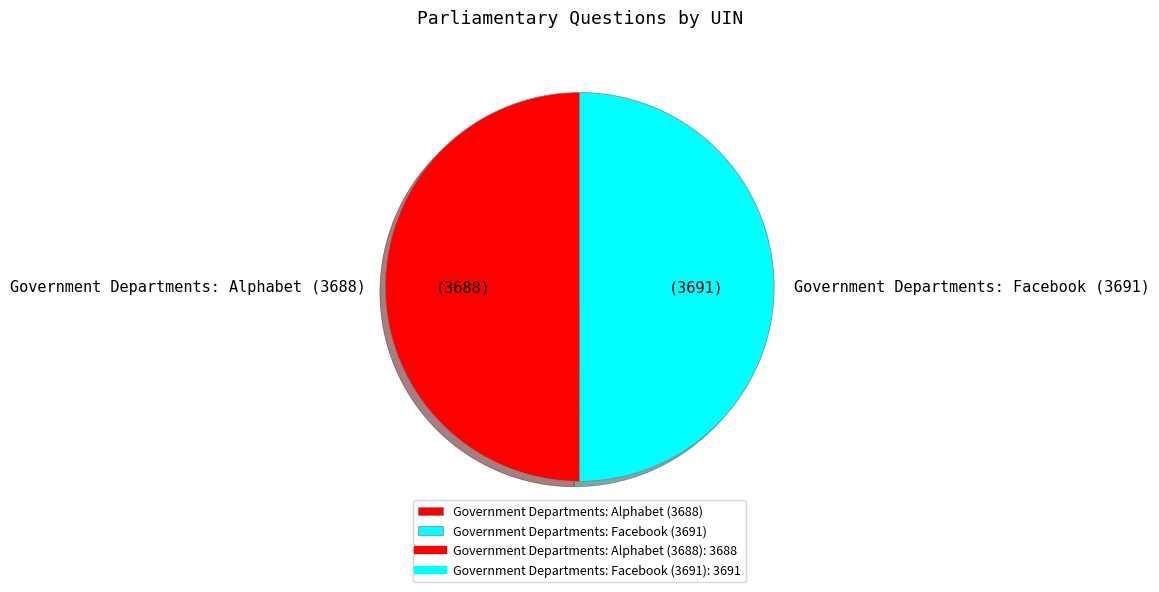

Approximately how many times larger is the value at Government Departments: Alphabet (3688) compared to Government Departments: Facebook (3691)?

1.0